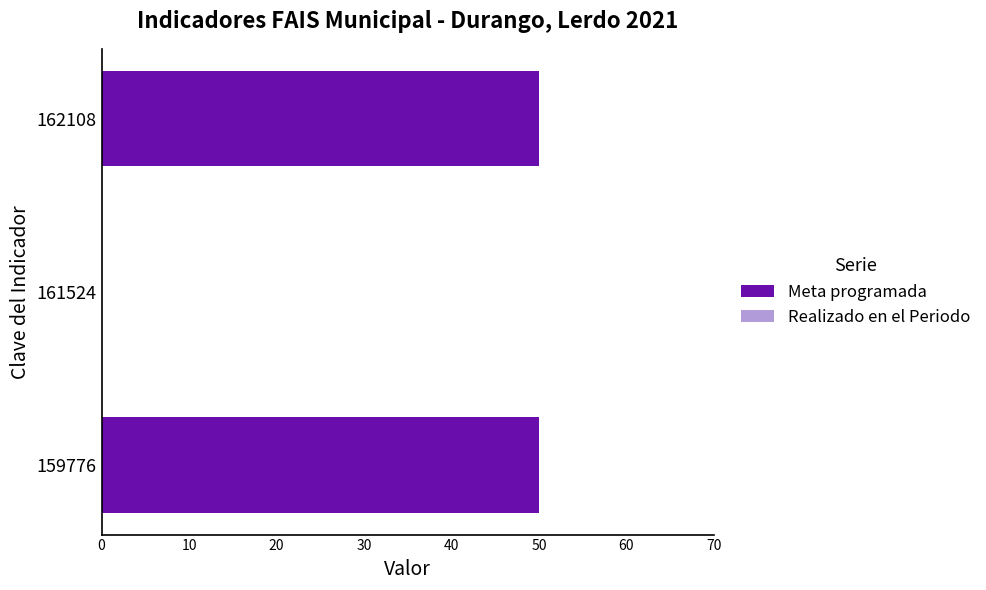

Reading top to bottom, transcribe all the data shown in this chart.

162108=50	161524=0	159776=50